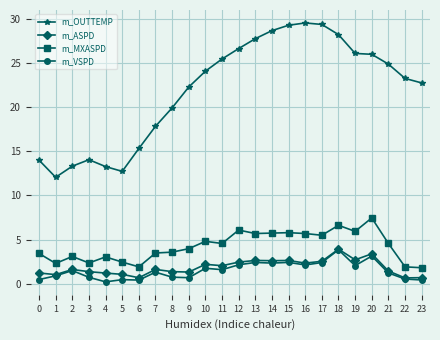

What is the difference between the m_OUTTEMP values at 16 and 12?

2.9